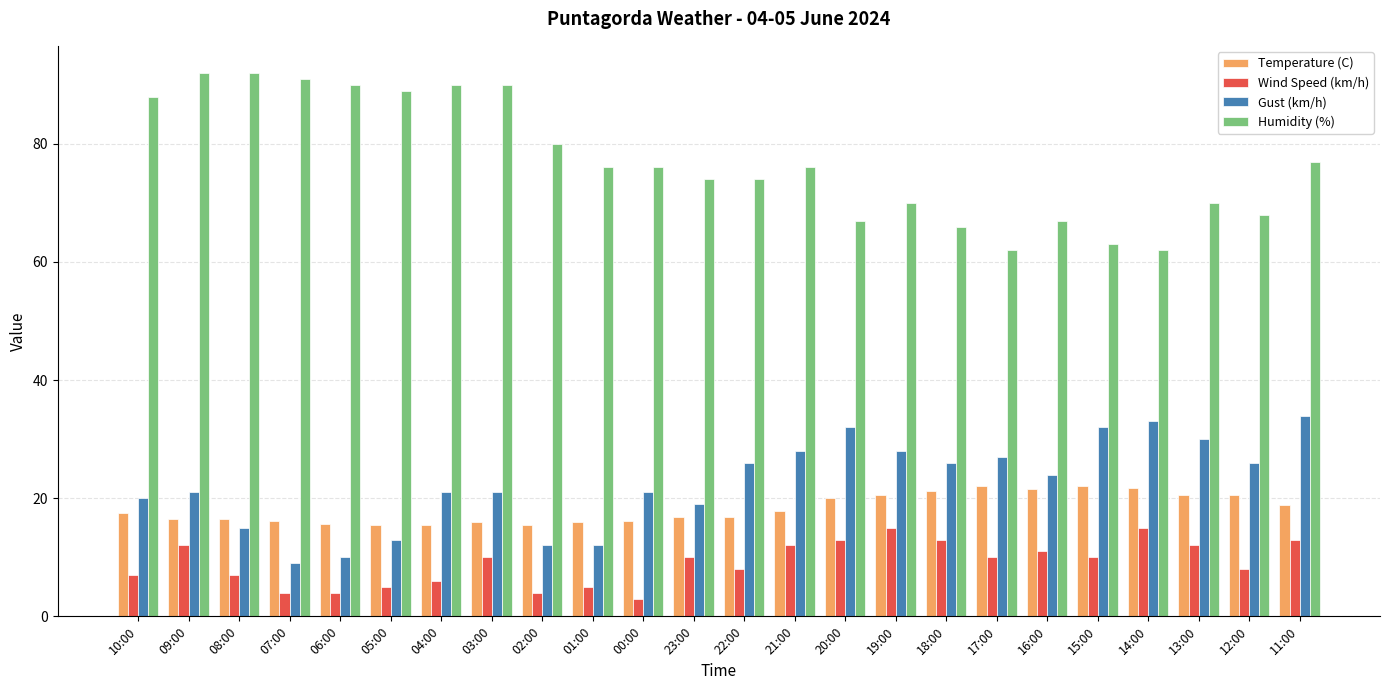

Count the number of data series in this chart.

4